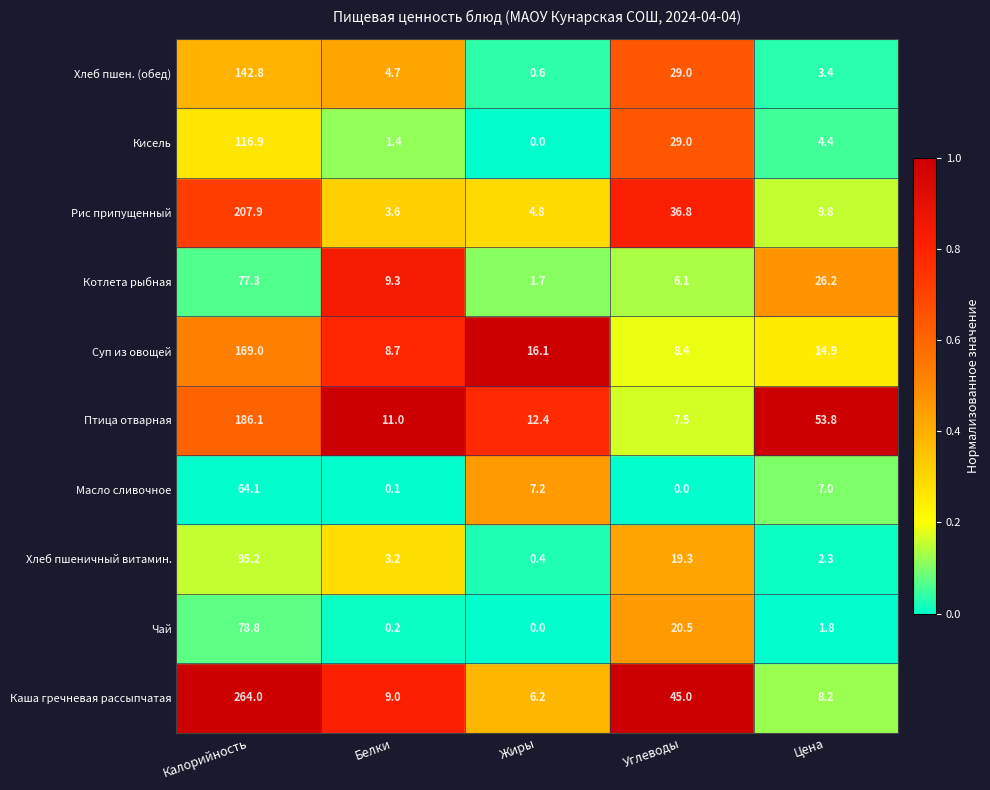

What is the sum of the Птица отварная values at Углеводы and Цена?

61.3